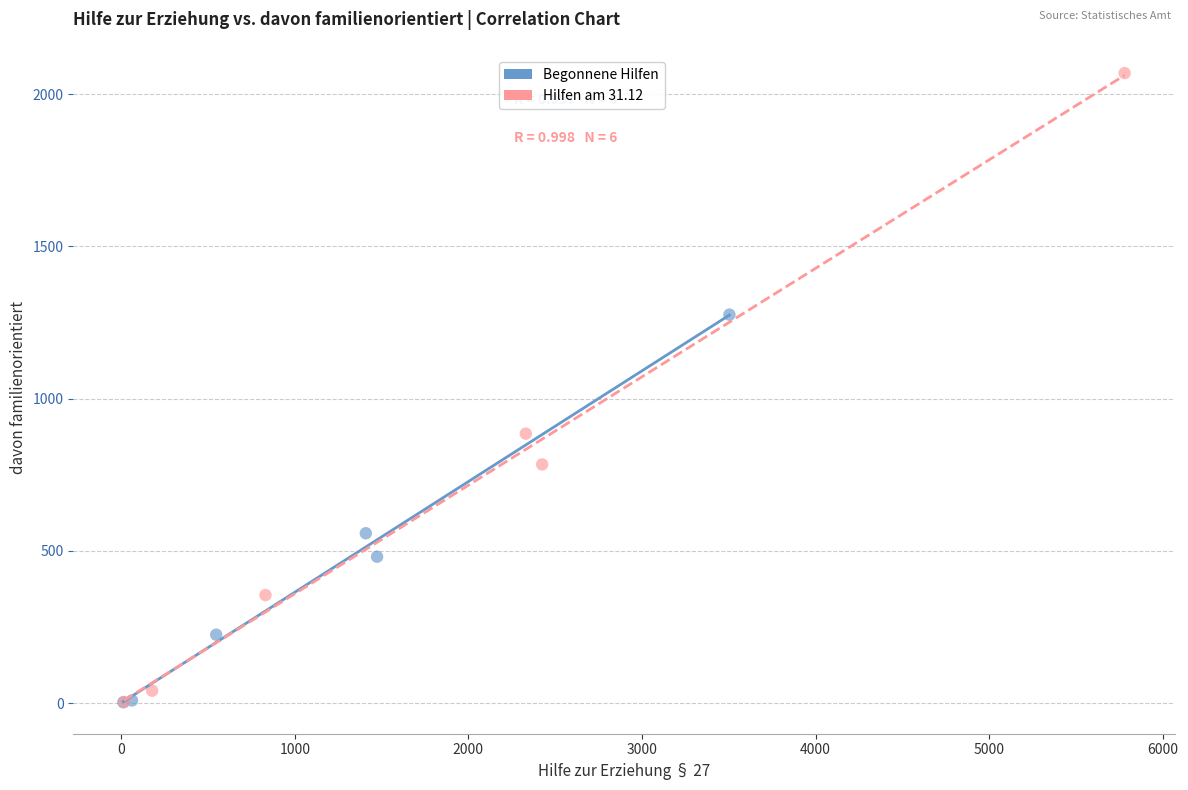

What are all the series names shown in the legend?

Begonnene Hilfen, Hilfen am 31.12